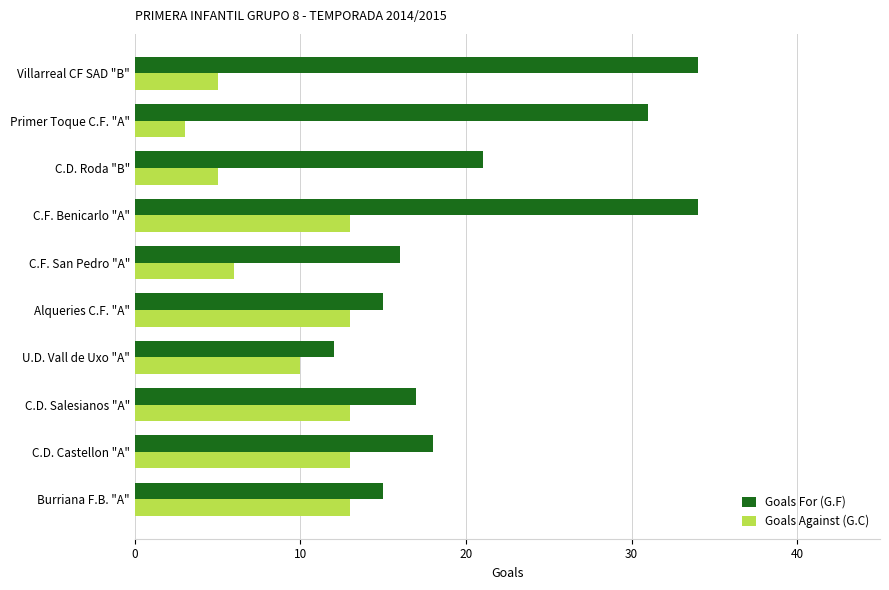

What is the sum of the Goals Against (G.C) values at Primer Toque C.F. "A" and C.D. Castellon "A"?

16